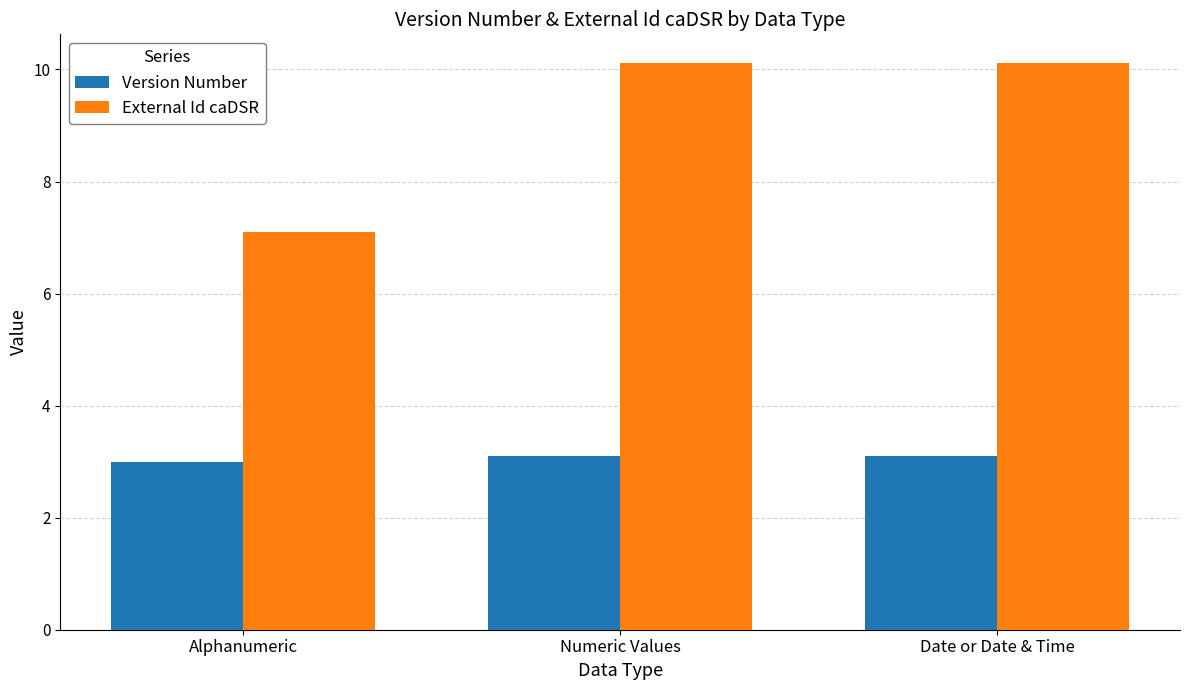

What is the value of the Version Number bar at the 2nd from the left?

3.1